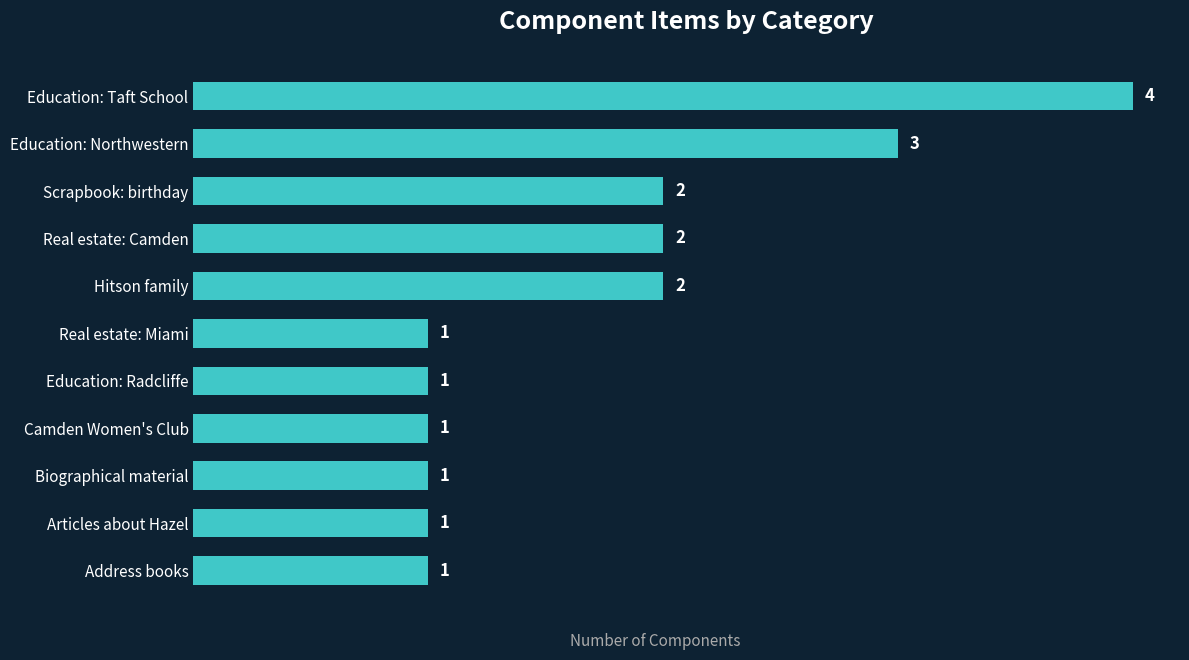

Count the number of values greater than 1.

5